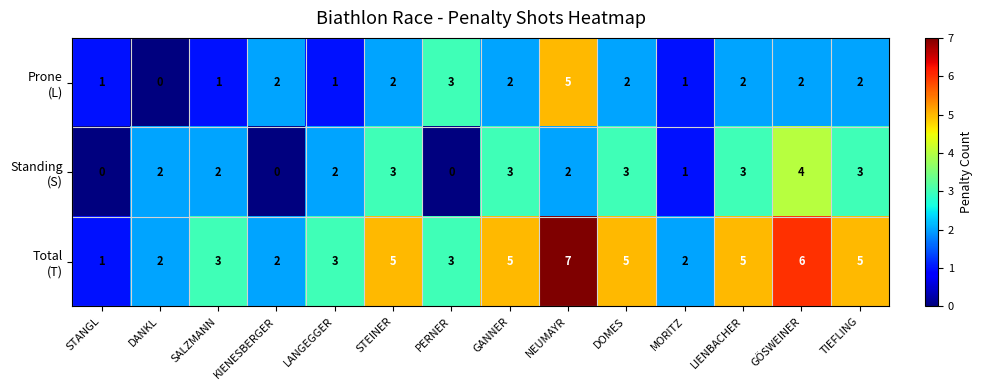

How many distinct data groups are displayed?

3